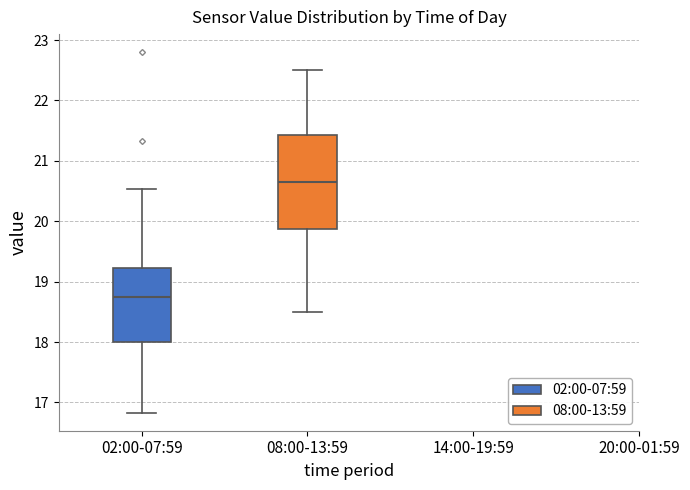

Comparing the boxes themselves (not the whiskers), which one is the tallest?

08:00-13:59